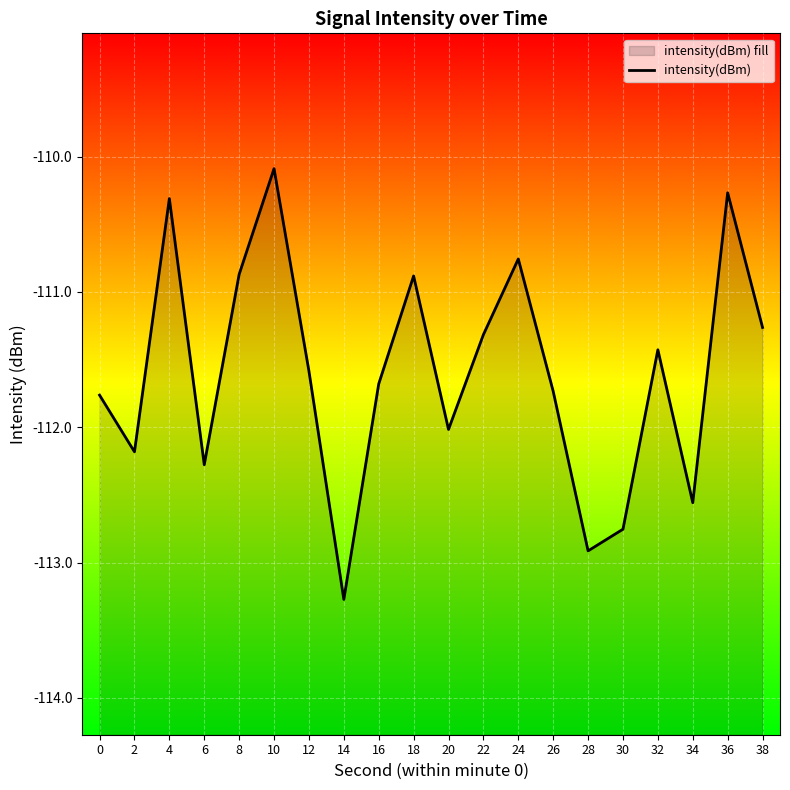

What is the maximum value shown in the chart?

-110.1